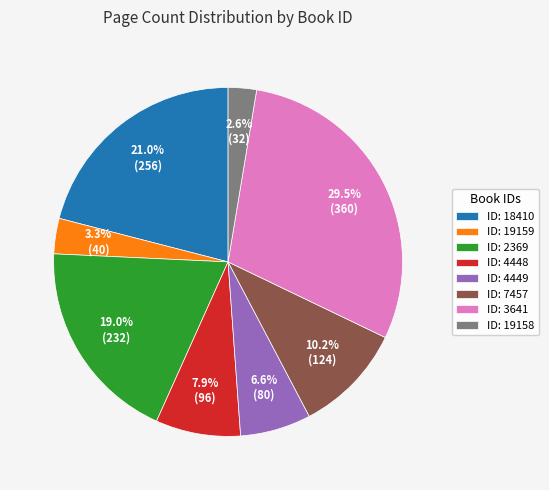

What is the largest slice in the pie chart?

ID: 3641